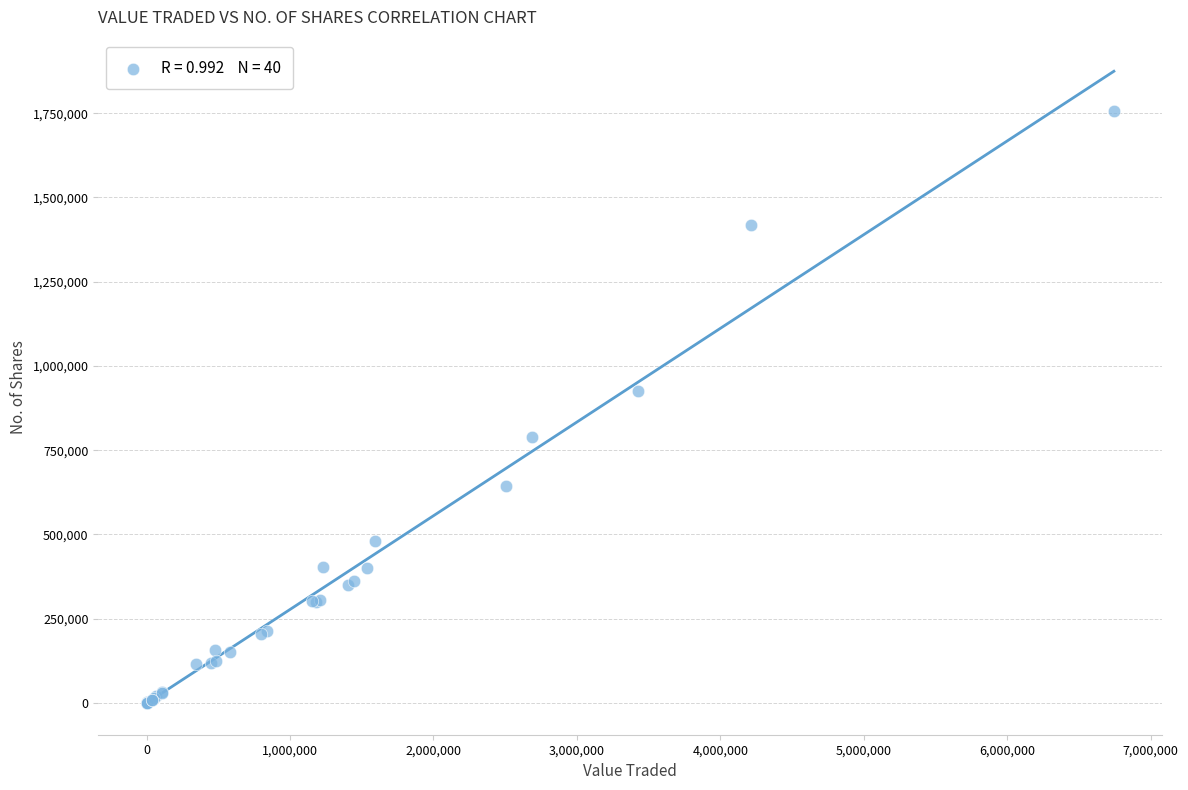

What Y value in the scatter plot is closest to 878937?

924445